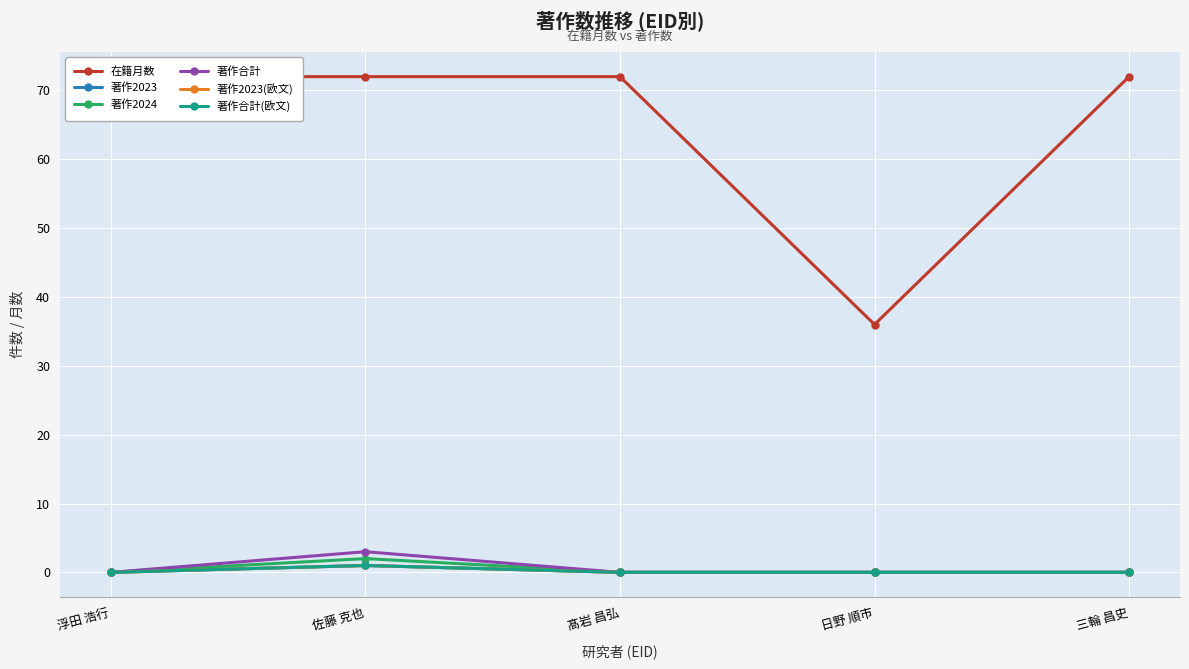

What is the sum of all 著作合計 values?

3